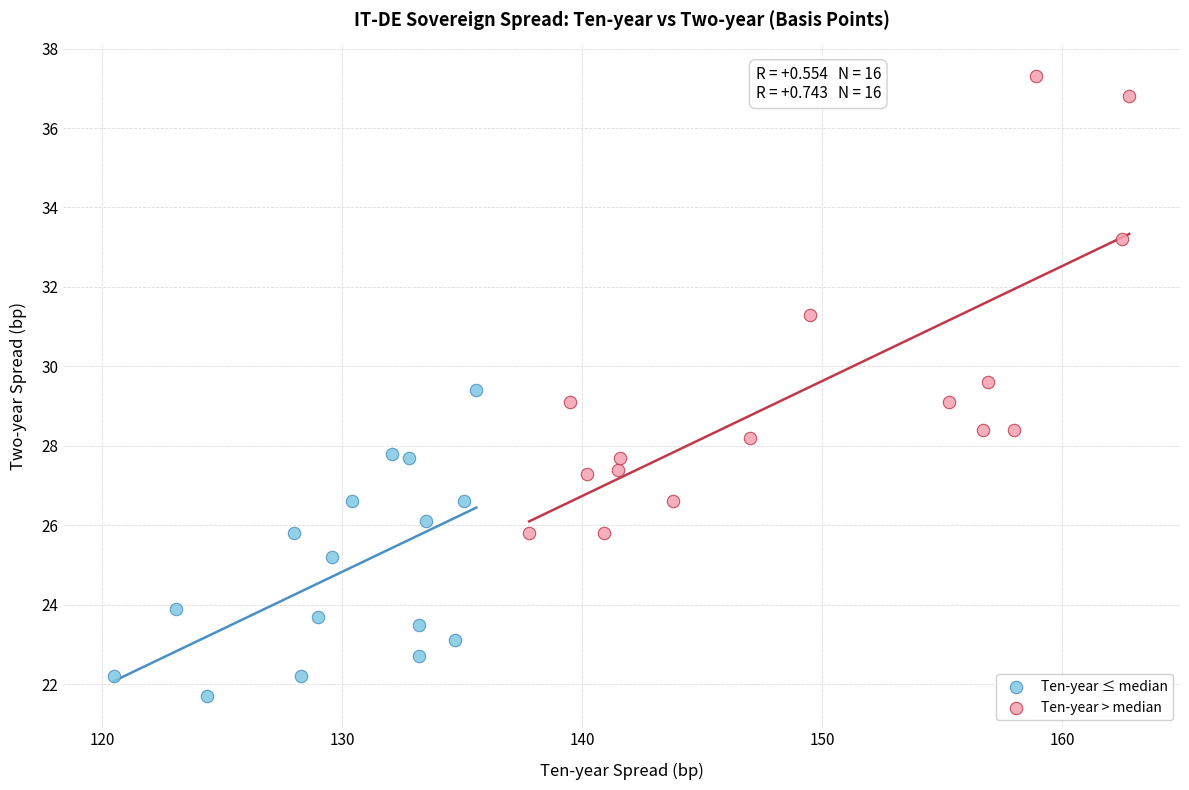

What are all the series names shown in the legend?

Ten-year ≤ median, Ten-year > median